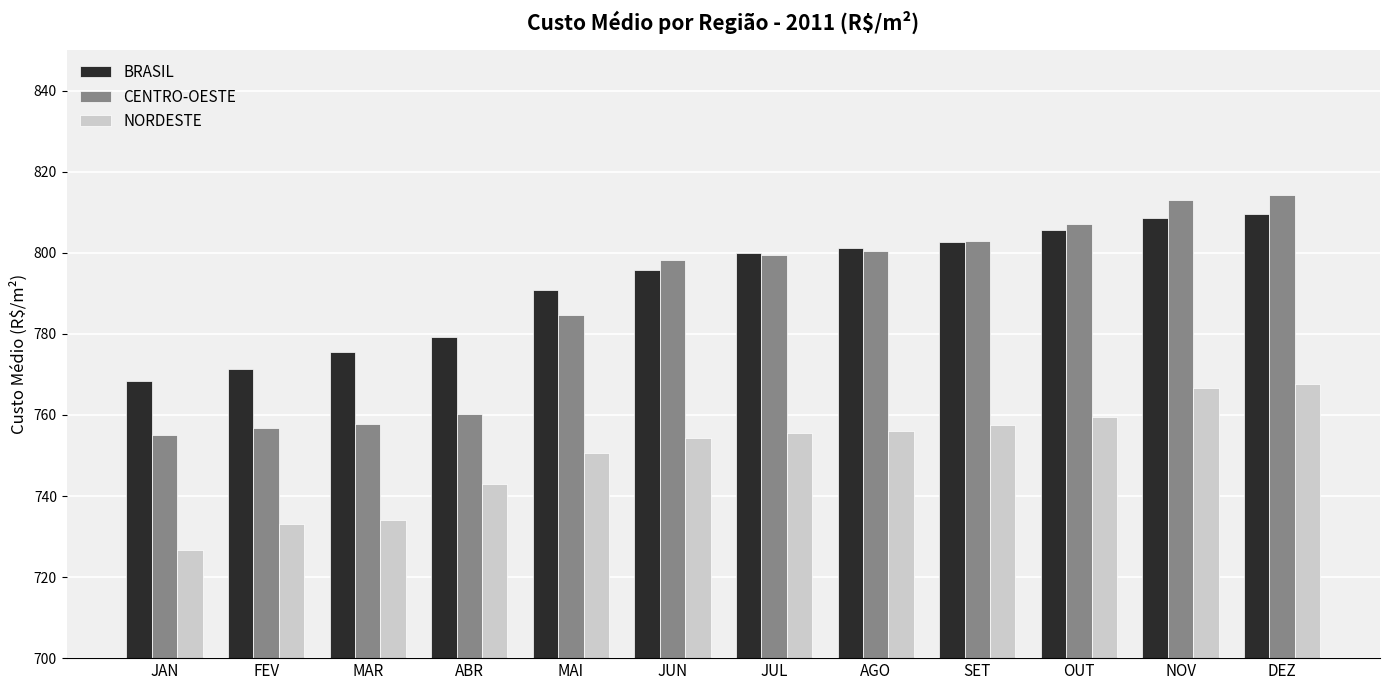

How many bars are there in total?

36